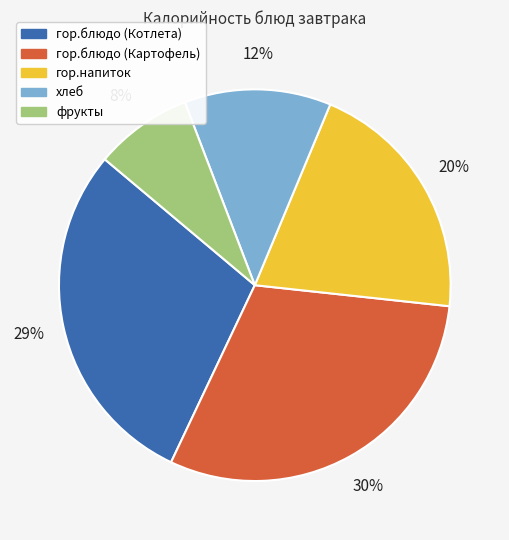

The гор.напиток slice represents 20% of the pie. True or false?

True